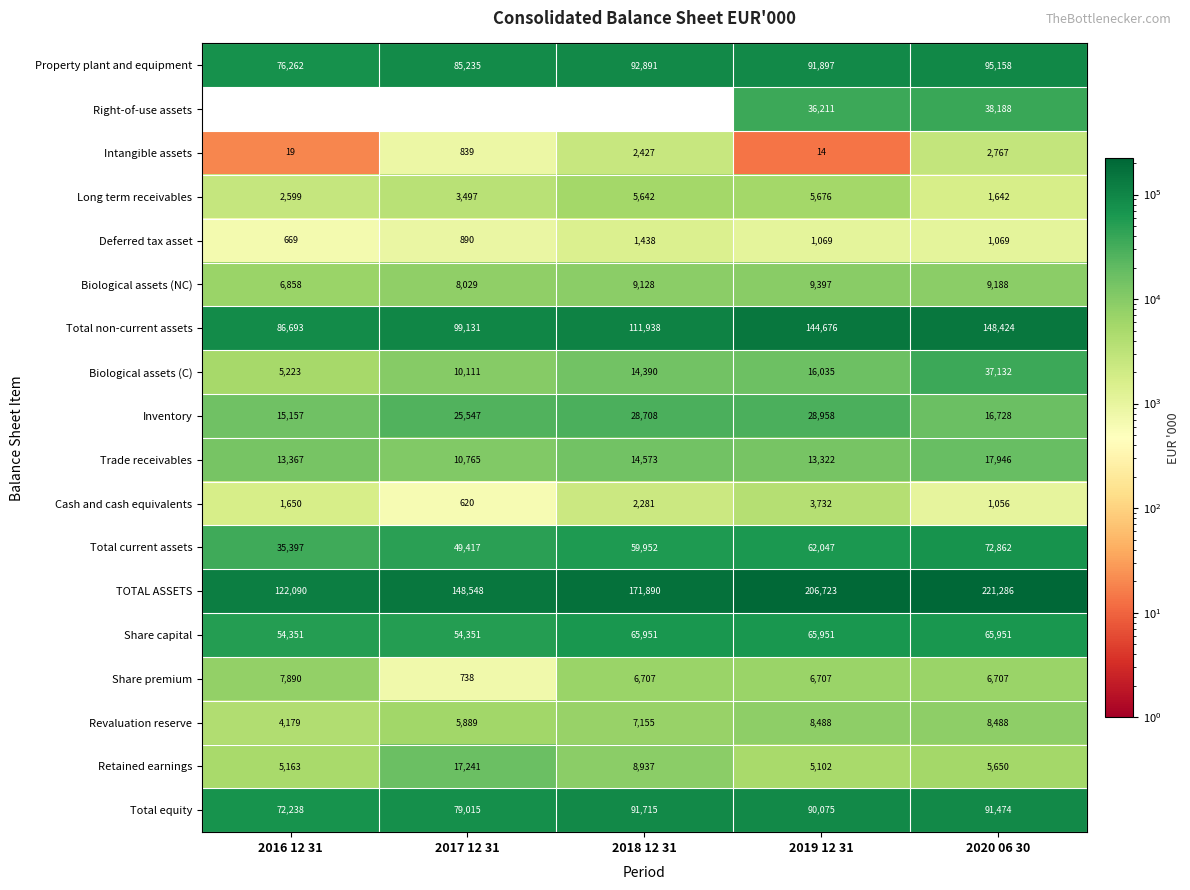

The value of Deferred tax asset at 2018 12 31 is 1438. True or false?

True